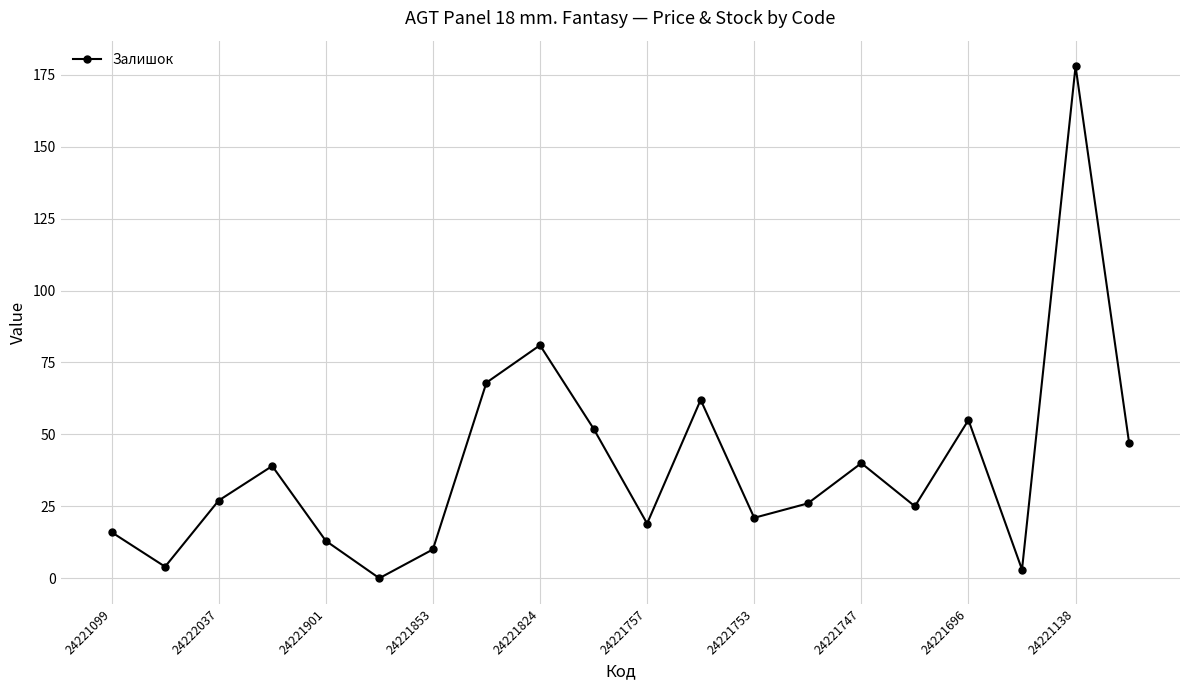

What is the maximum value shown in the chart?

178